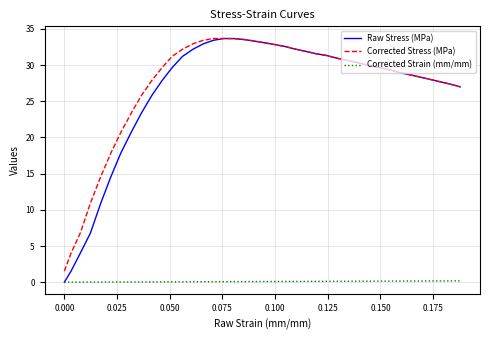

True or false: Corrected Strain (mm/mm) and Corrected Stress (MPa) cross at least once.

False